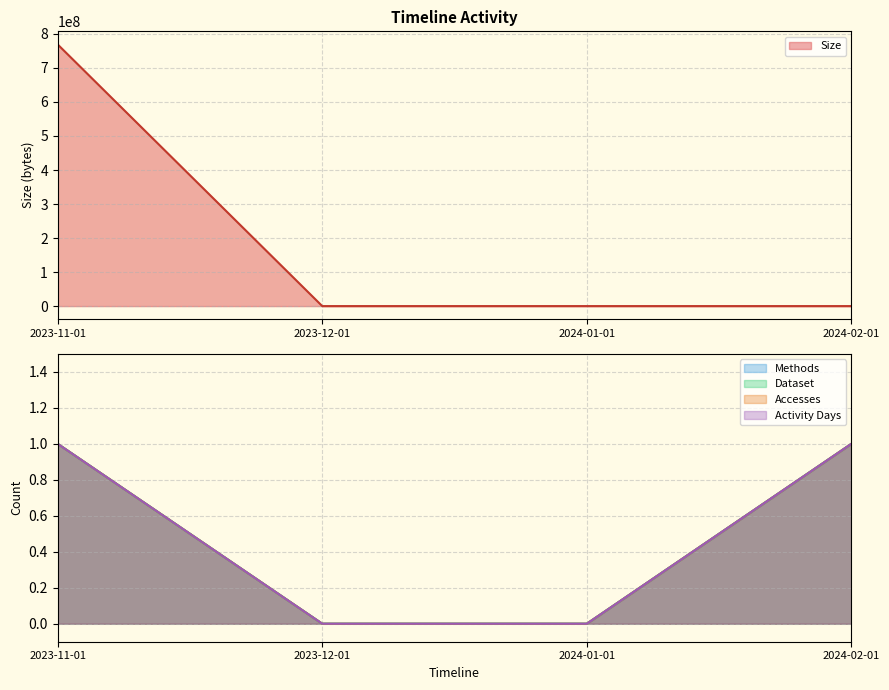

True or false: Methods has more than 2 interior local peaks.

False